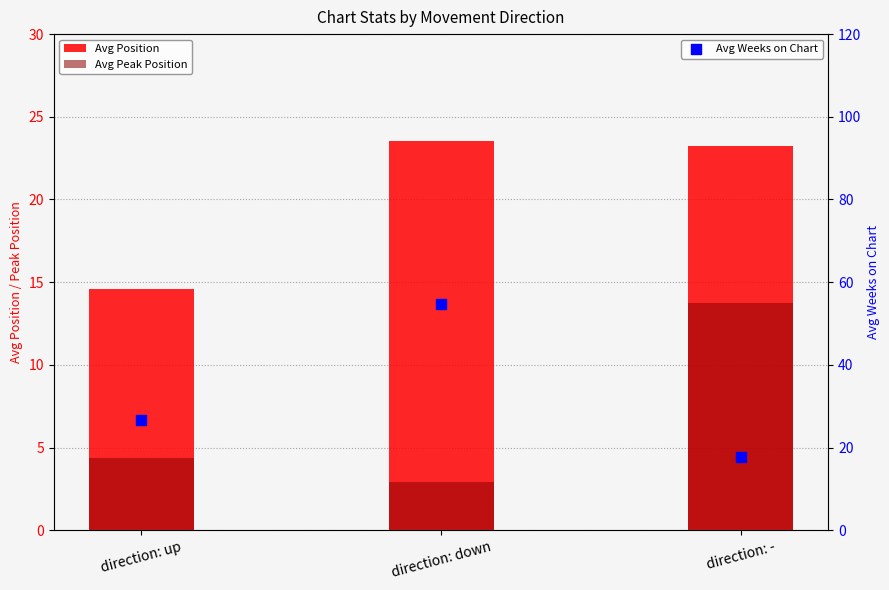

Is the value of Avg Weeks on Chart at direction: - greater than the value of Avg Peak Position at direction: down?

Yes